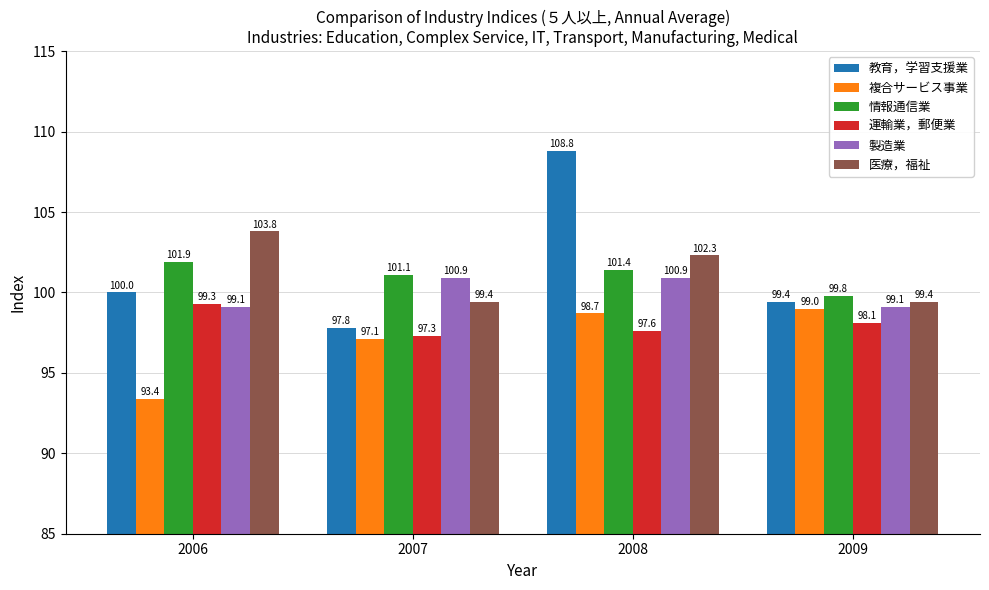

Reading right to left, extract all data points from this chart.

教育，学習支援業: 2009=99.4	2008=108.8	2007=97.8	2006=100.0
複合サービス事業: 2009=99.0	2008=98.7	2007=97.1	2006=93.4
情報通信業: 2009=99.8	2008=101.4	2007=101.1	2006=101.9
運輸業，郵便業: 2009=98.1	2008=97.6	2007=97.3	2006=99.3
製造業: 2009=99.1	2008=100.9	2007=100.9	2006=99.1
医療，福祉: 2009=99.4	2008=102.3	2007=99.4	2006=103.8